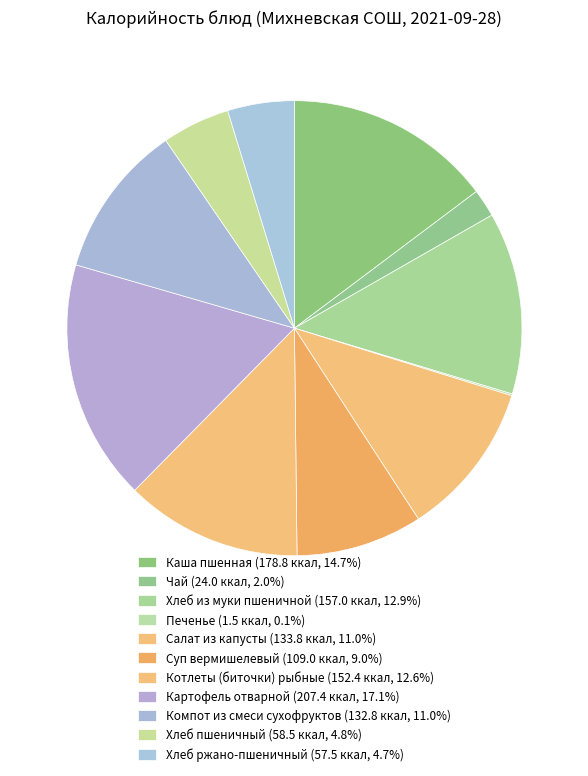

Is there a majority slice in this chart?

No